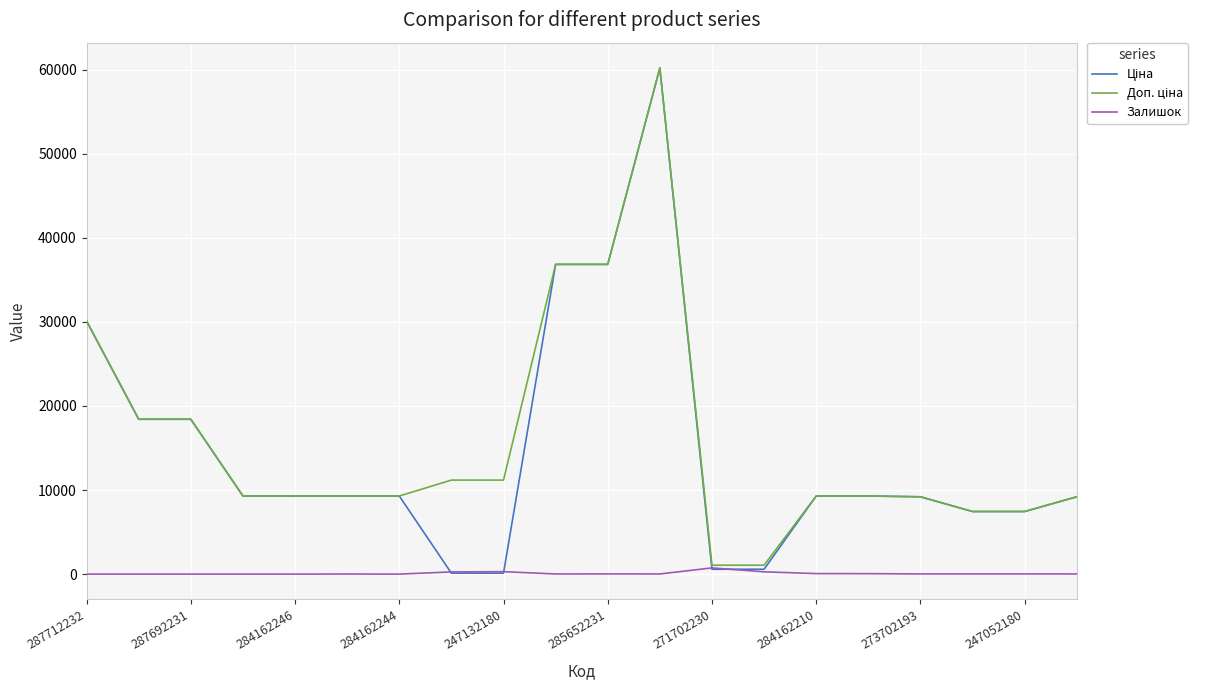

What is the maximum value shown in the chart?

60205.6